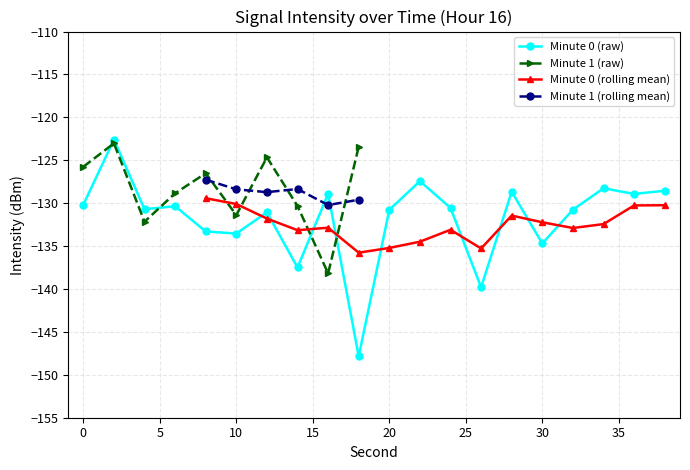

Is it true that the value at 6 is -71.1?

False